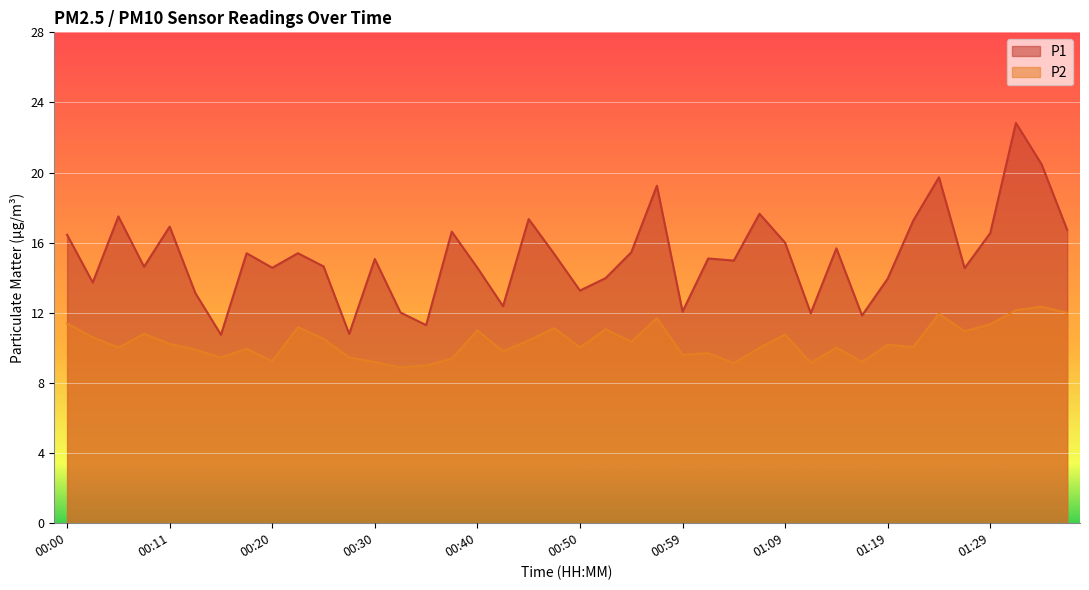

Reading left to right, list all the values displayed in this chart.

P1: 16.4	13.7	17.5	14.6	16.9	13.1	10.8	15.4	14.6	15.4	14.7	10.8	15.1	12.0	11.3	16.6	14.6	12.4	17.4	15.3	13.3	14.0	15.4	19.2	12.1	15.1	15.0	17.6	16.0	12.0	15.7	11.8	13.9	17.3	19.7	14.6	16.6	22.8	20.5	16.7
P2: 11.4	10.6	10.0	10.8	10.2	9.9	9.4	9.9	9.2	11.2	10.5	9.4	9.2	8.9	9.0	9.4	11.0	9.8	10.4	11.1	10.0	11.1	10.3	11.7	9.6	9.7	9.1	10.0	10.8	9.2	10.0	9.2	10.2	10.1	11.9	10.9	11.3	12.2	12.3	12.0